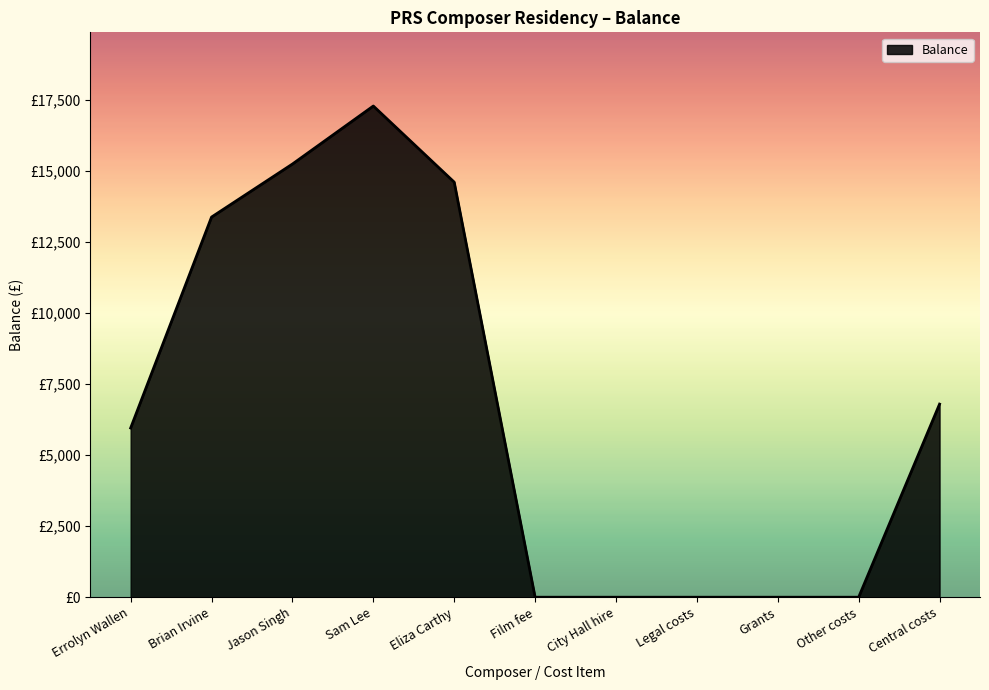

Is this an area chart (filled region under the line)?

Yes